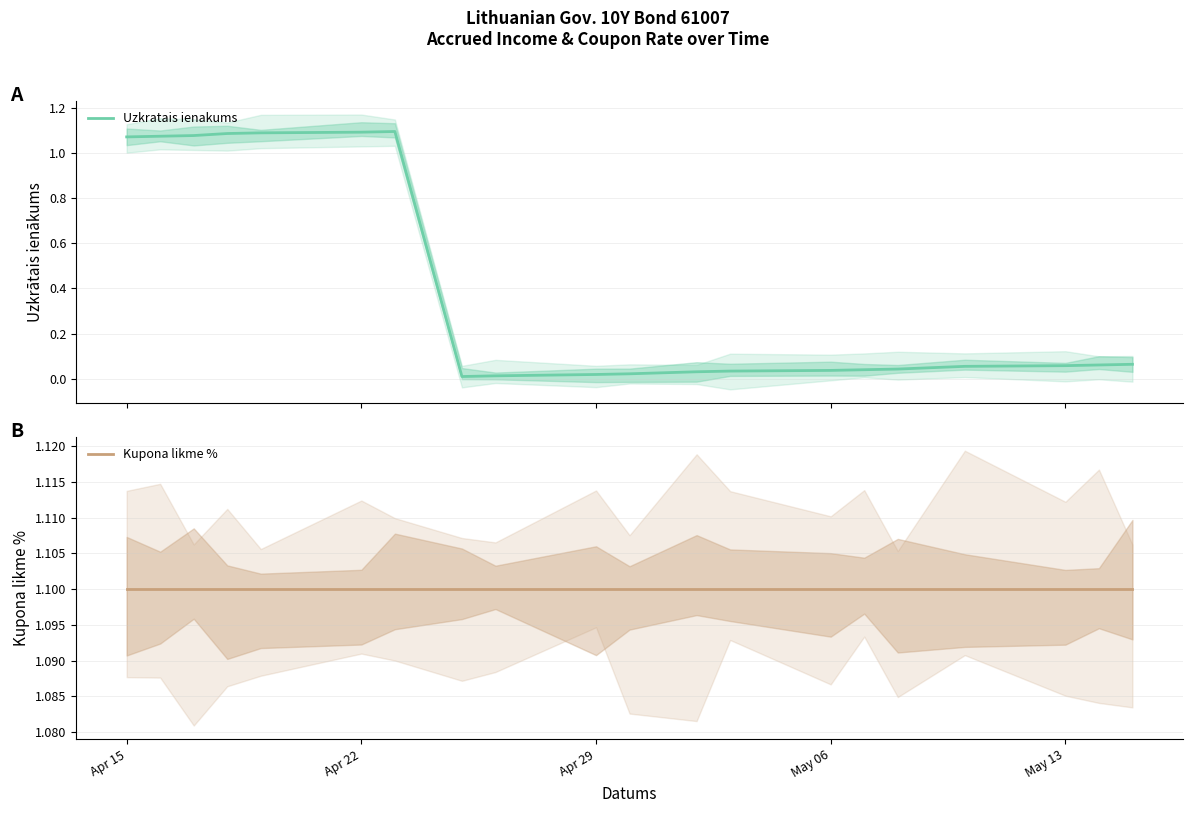

What is the label of the 4th point from the left?

May 06